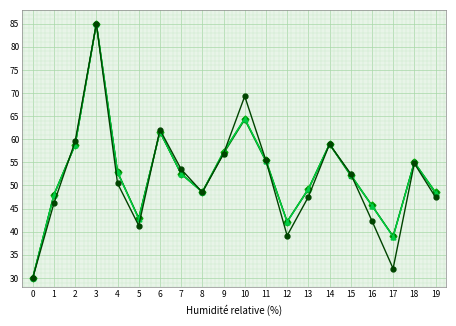

What is the total value across all series at 5?

169.9